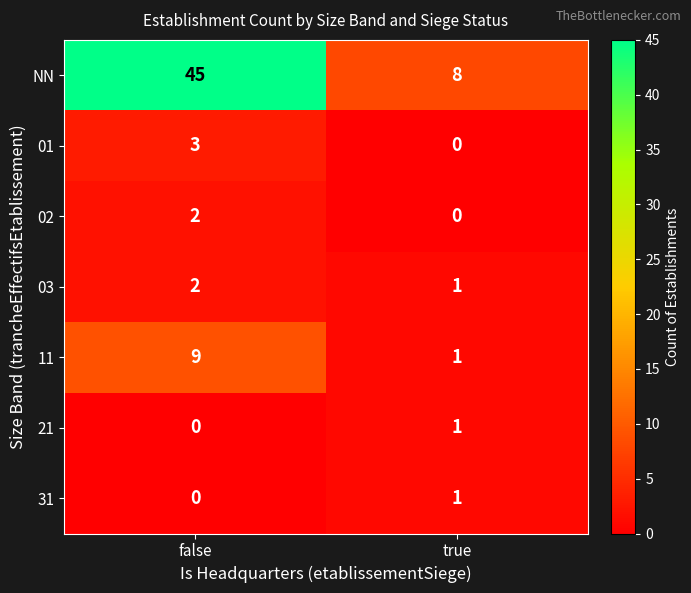

At which label is 01 closest to 1?

true